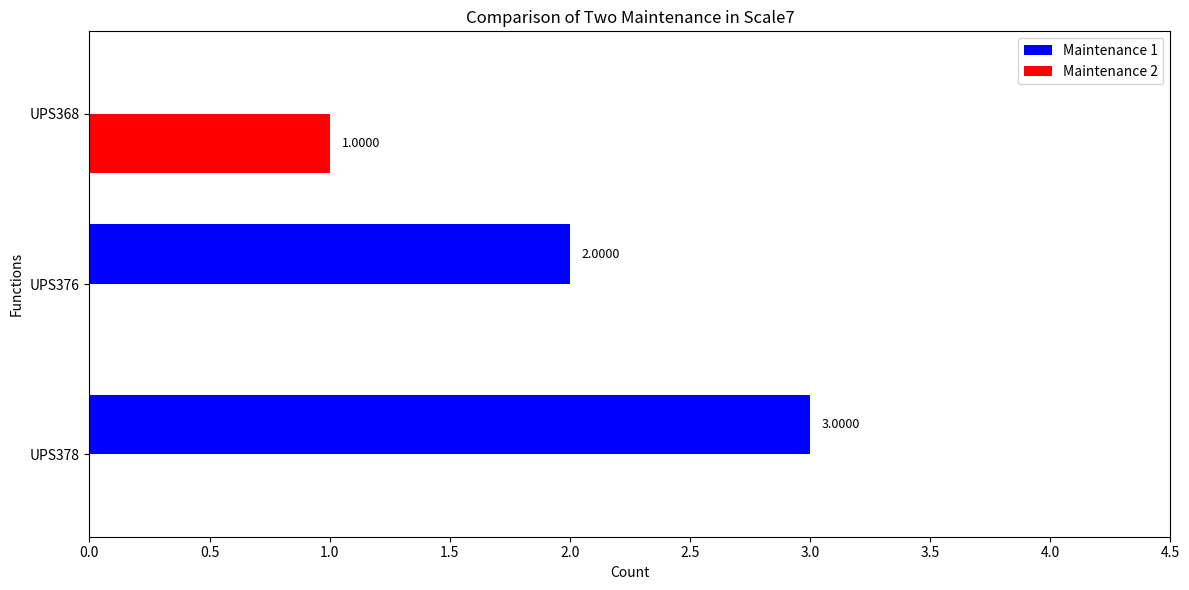

What is the sum of the Maintenance 1 values at UPS368 and UPS378?

3